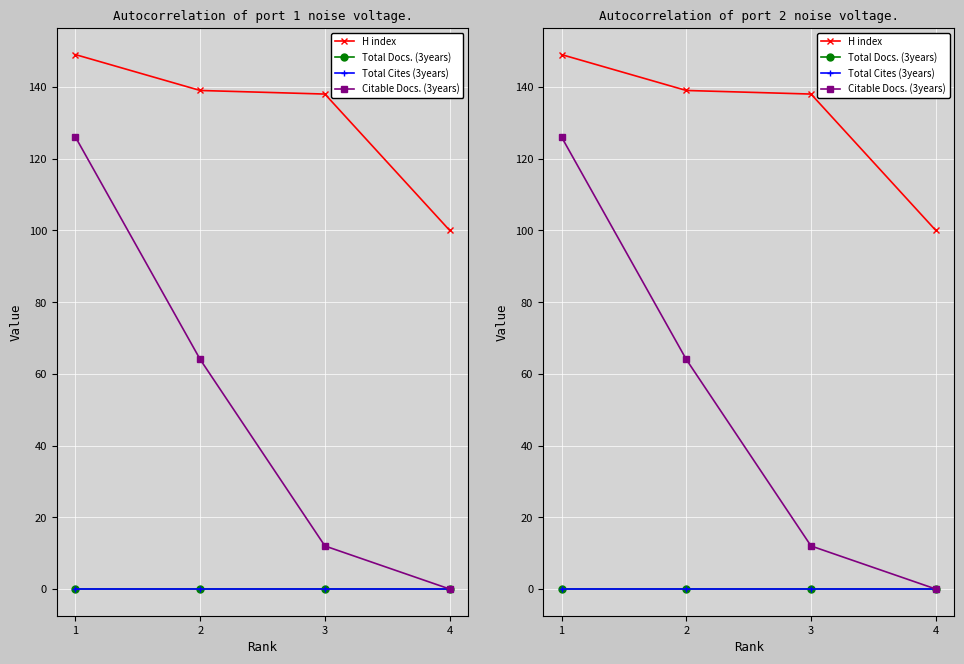

Is this an area chart (filled region under the line)?

No